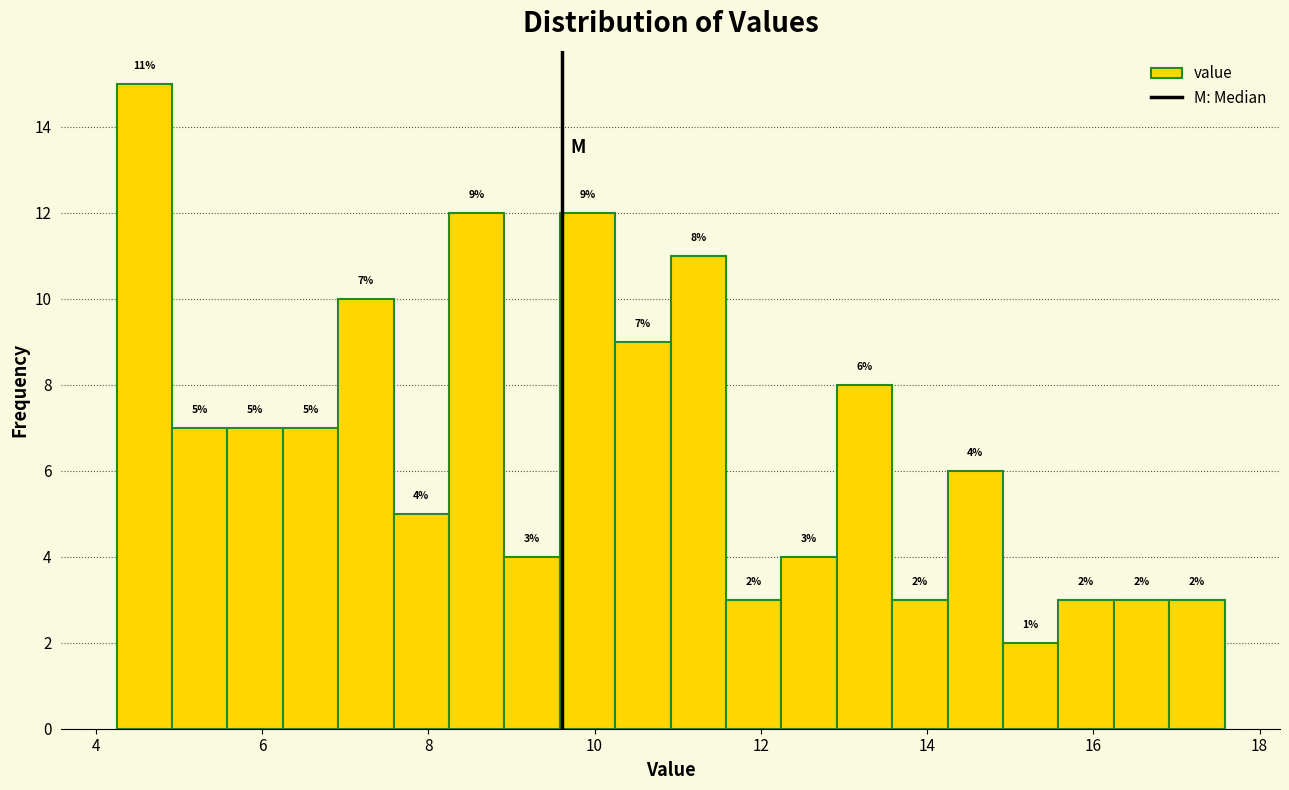

Read against the x-axis, roughly where is the centre of the tallest bar?

4.6